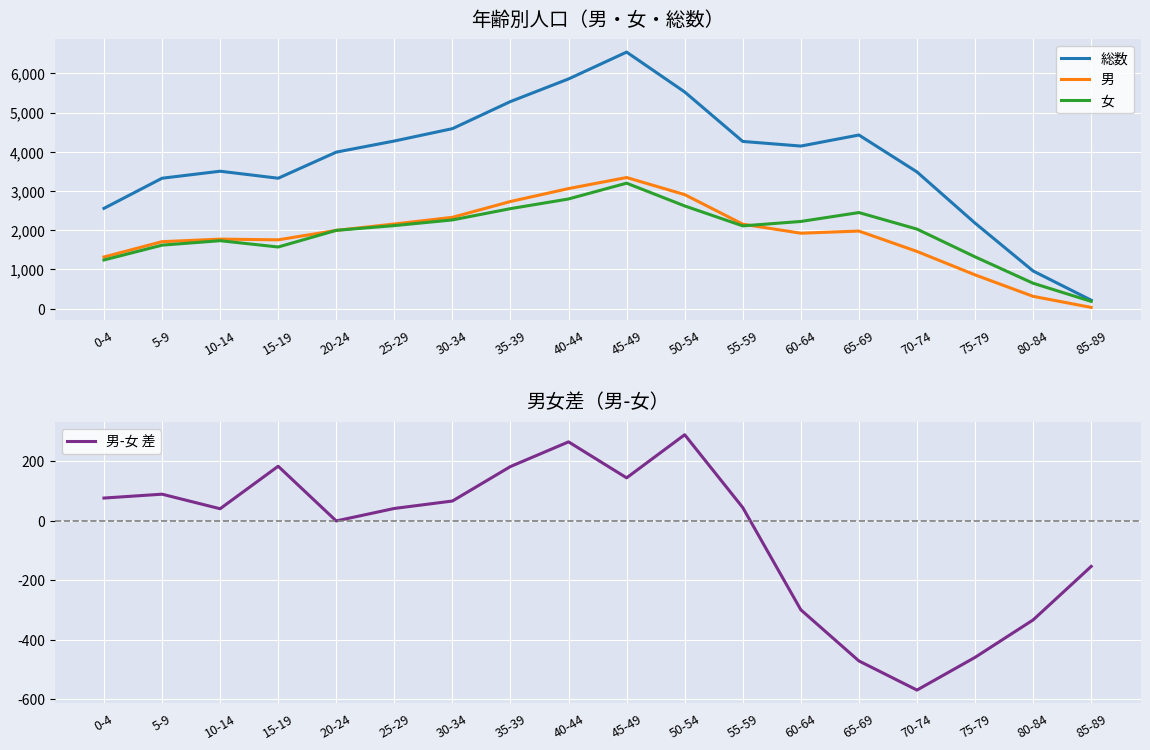

The value of 総数 at 55-59 is 7201. True or false?

False